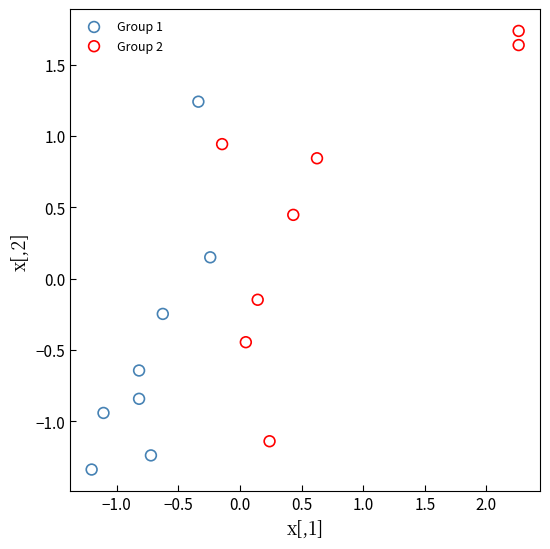

Which series has the widest spread of Y values?

Group 2